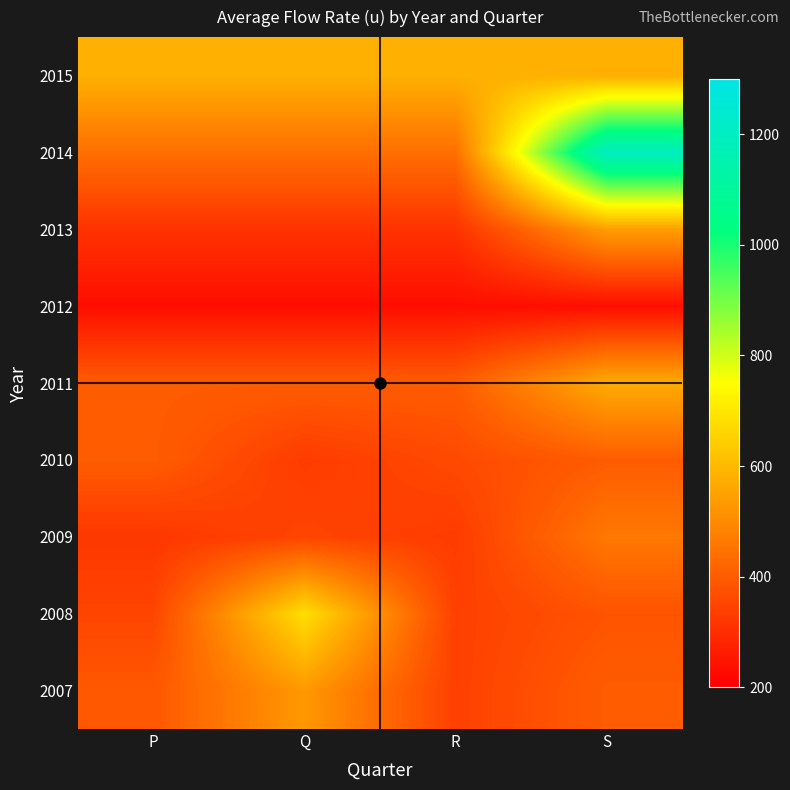

Reading left to right, list all the values displayed in this chart.

2007: P=390	Q=530	R=340	S=400
2008: P=350	Q=680	R=340	S=380
2009: P=320	Q=350	R=330	S=460
2010: P=400	Q=330	R=360	S=400
2011: P=400	Q=400	R=400	S=570
2012: P=230	Q=230	R=230	S=230
2013: P=310	Q=310	R=310	S=540
2014: P=440	Q=440	R=440	S=1200
2015: P=580	Q=580	R=580	S=580